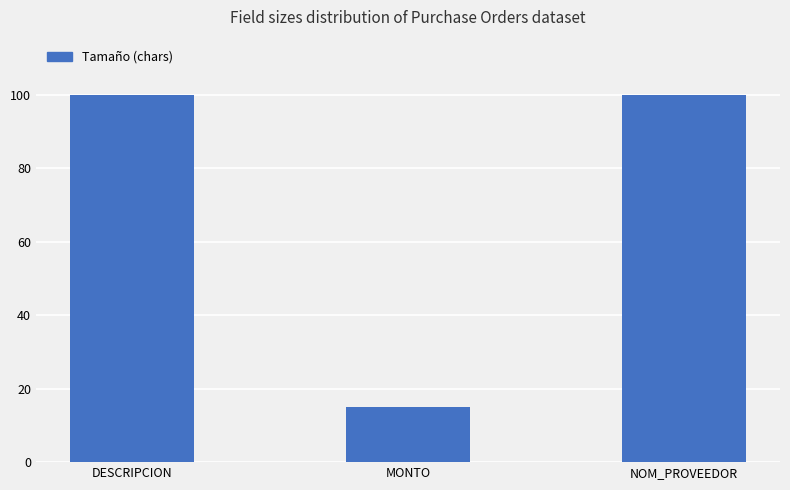

Approximately how many times larger is the value at DESCRIPCION compared to MONTO?

6.7